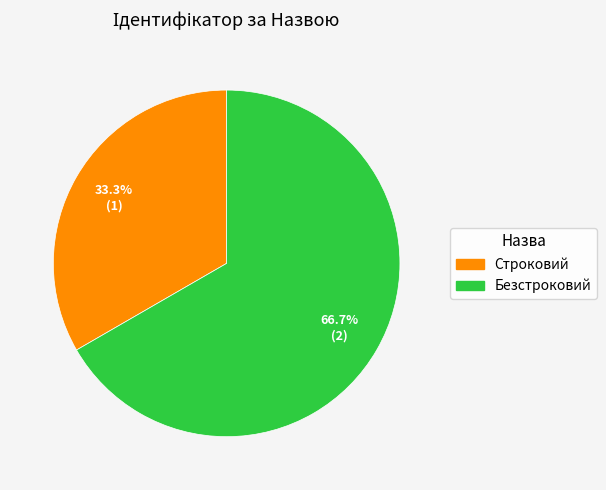

What percentage do Безстроковий and Строковий together represent?

100.0%